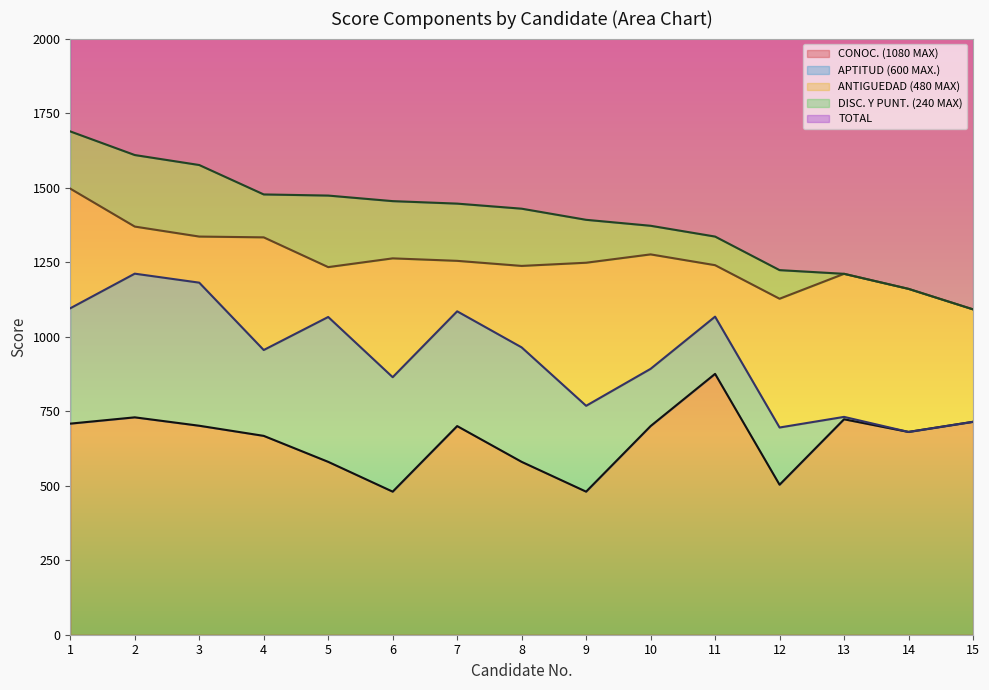

Where is the first local maximum for APTITUD (600 MAX.)?

2